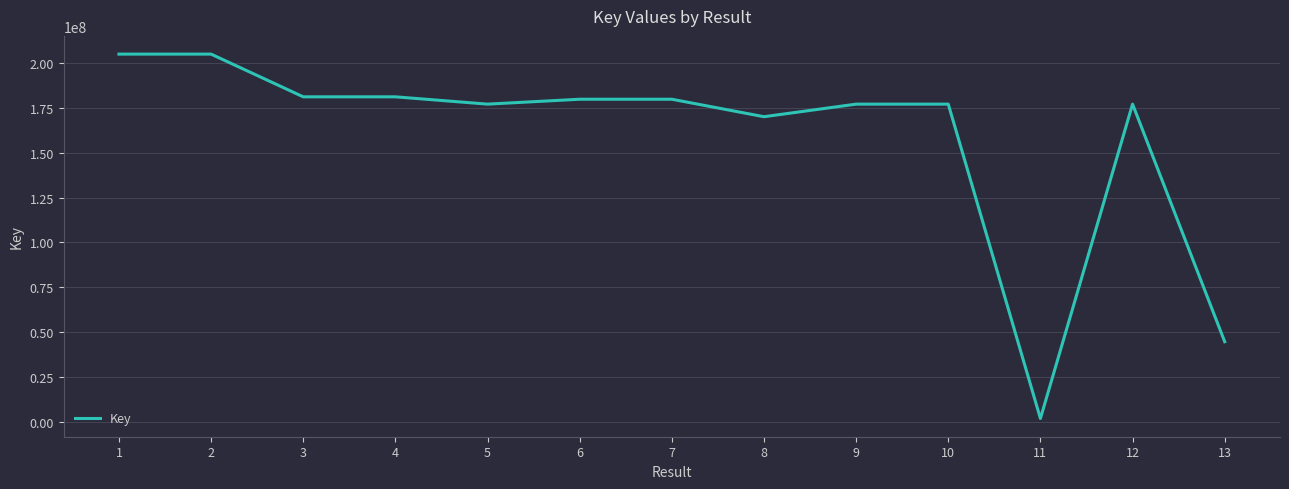

The chart shows a value of 95335852 at 2. True or false?

False